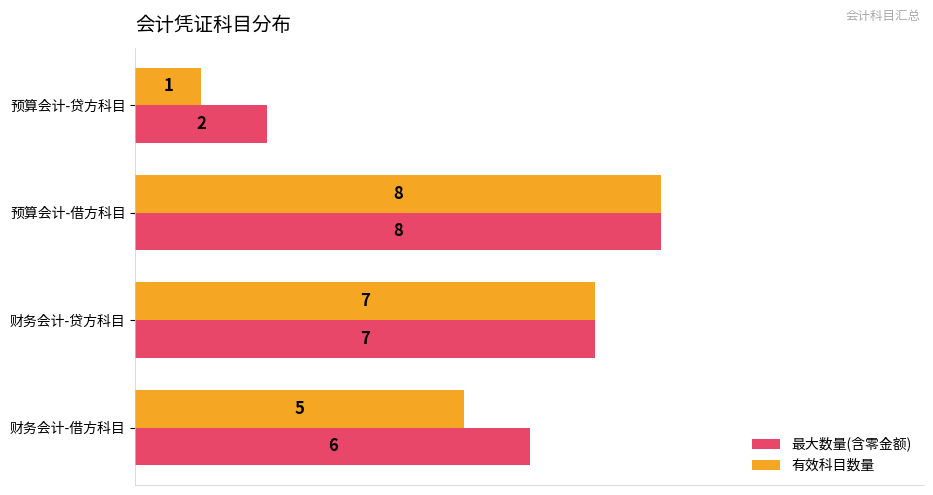

Which label corresponds to the smallest value in the chart?

预算会计-贷方科目